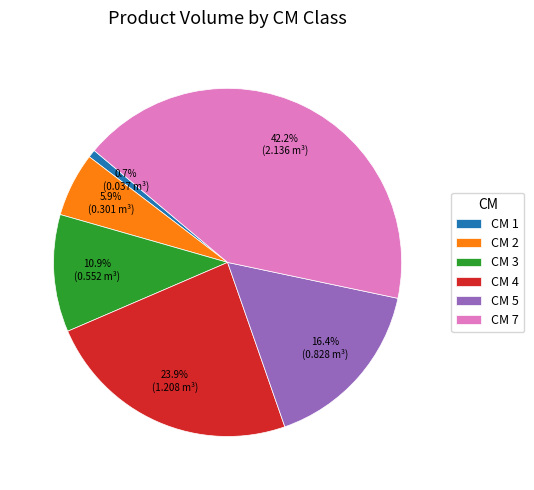

Rank the categories by value from highest to lowest.

CM 7, CM 4, CM 5, CM 3, CM 2, CM 1